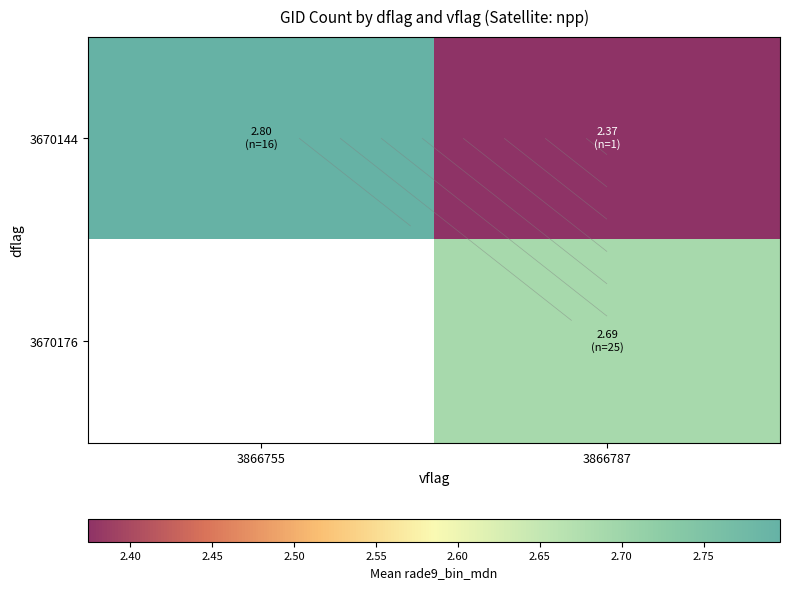

At how many categories does at least one series exceed 2?

2